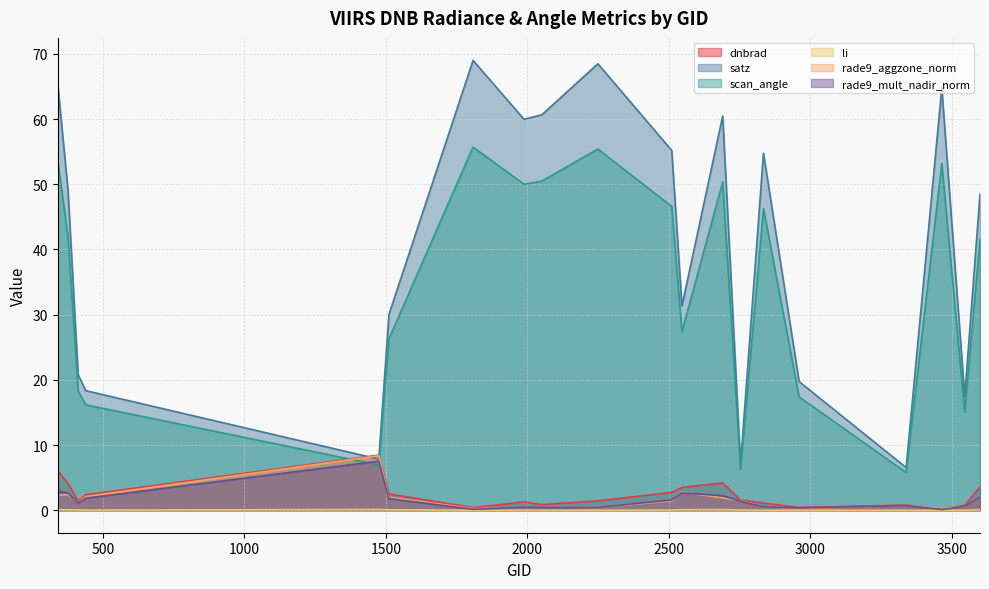

Rank the series at 1475 from lowest to highest value.

li, scan_angle, rade9_mult_nadir_norm, satz, rade9_aggzone_norm, dnbrad